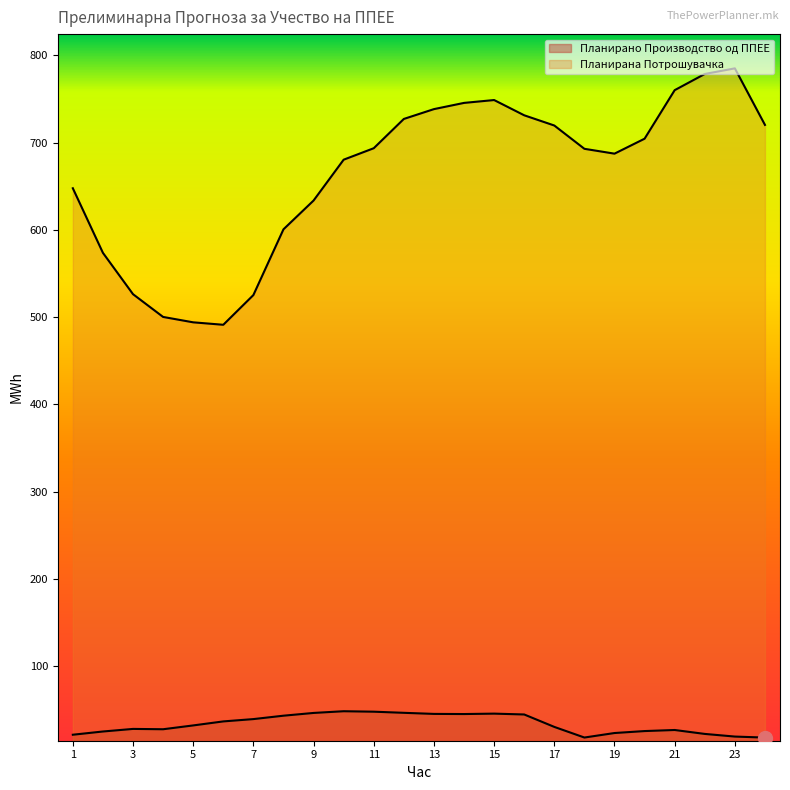

What is the spread (max minus min) of values at 16?

686.9